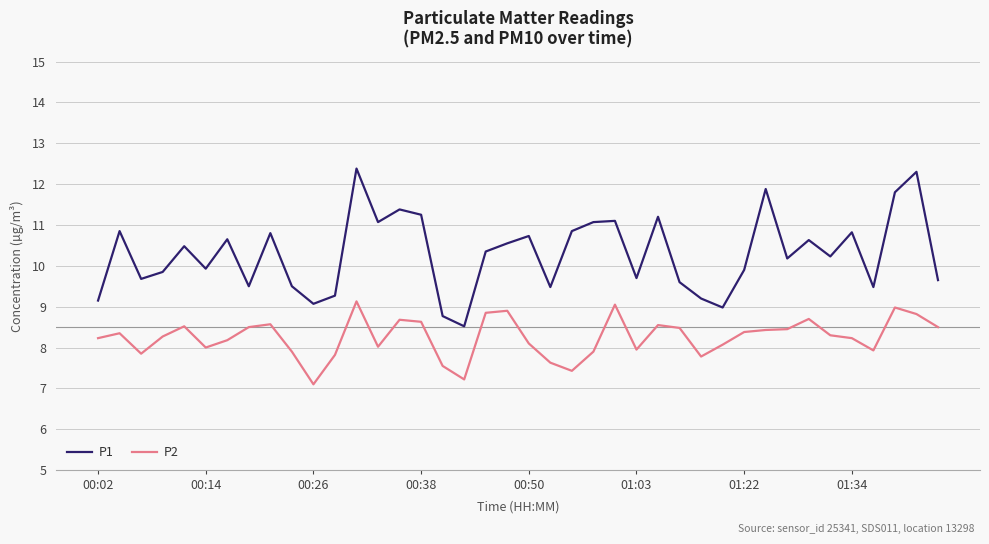

List the series in order of their overall mean, lowest first.

P2, P1